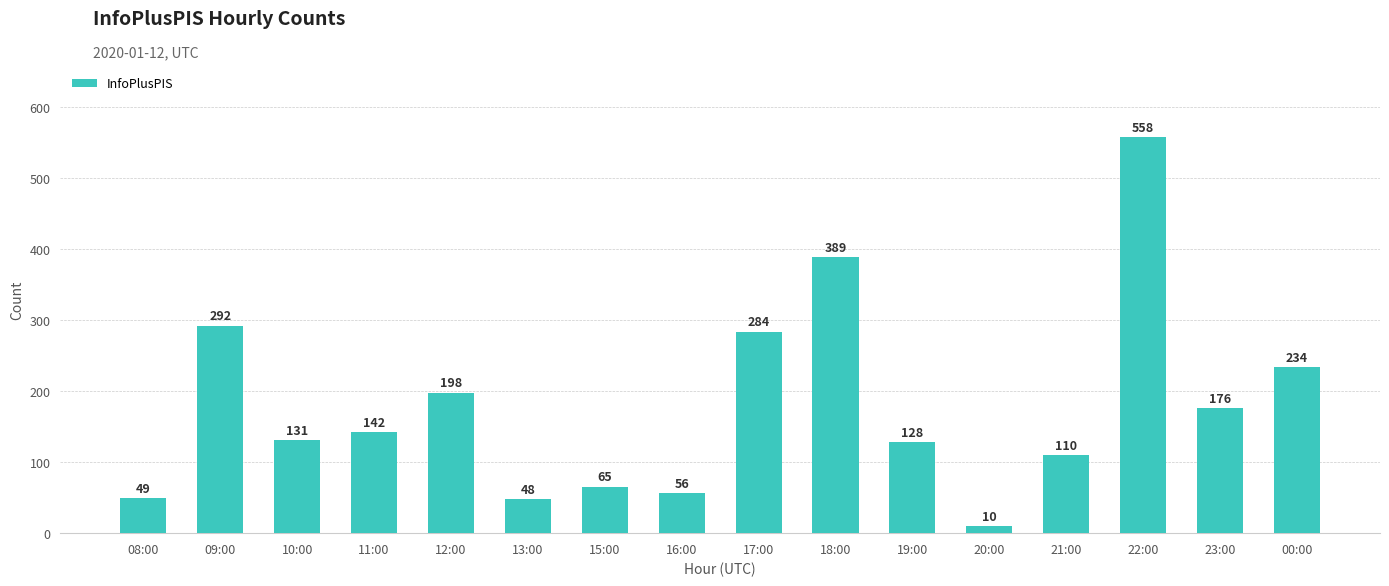

How many bars are there in total?

16